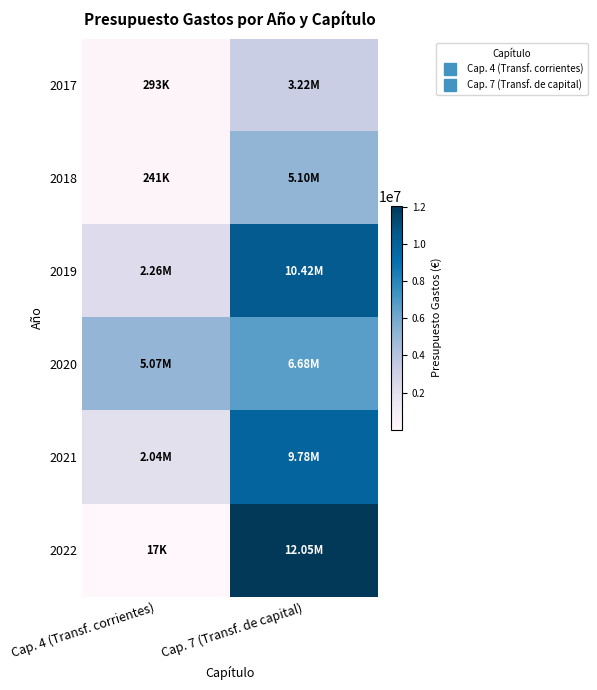

At Cap. 4 (Transf. corrientes), list the series in order from largest to smallest.

2020, 2019, 2021, 2017, 2018, 2022